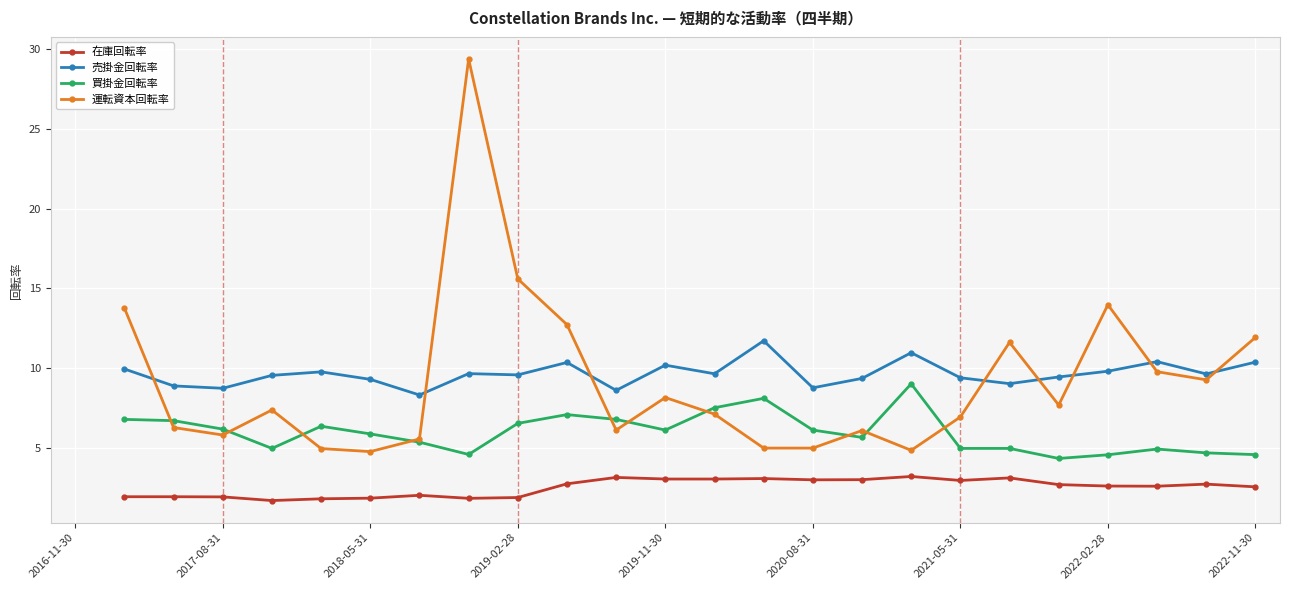

At 2018-05-31, list the series in order from largest to smallest.

売掛金回転率, 買掛金回転率, 運転資本回転率, 在庫回転率